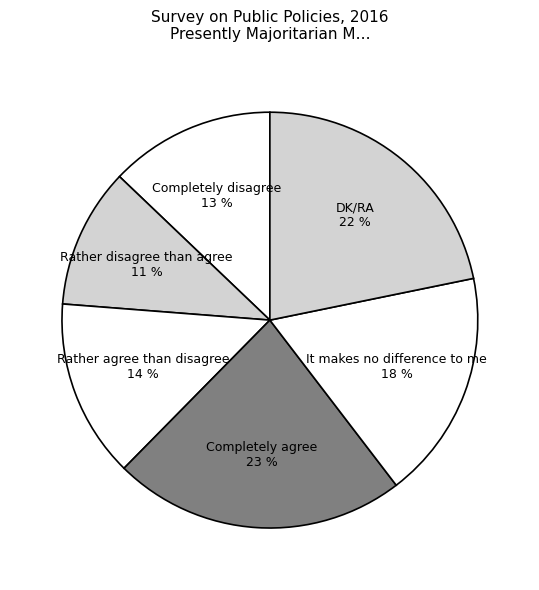

Does any single category account for the majority?

No